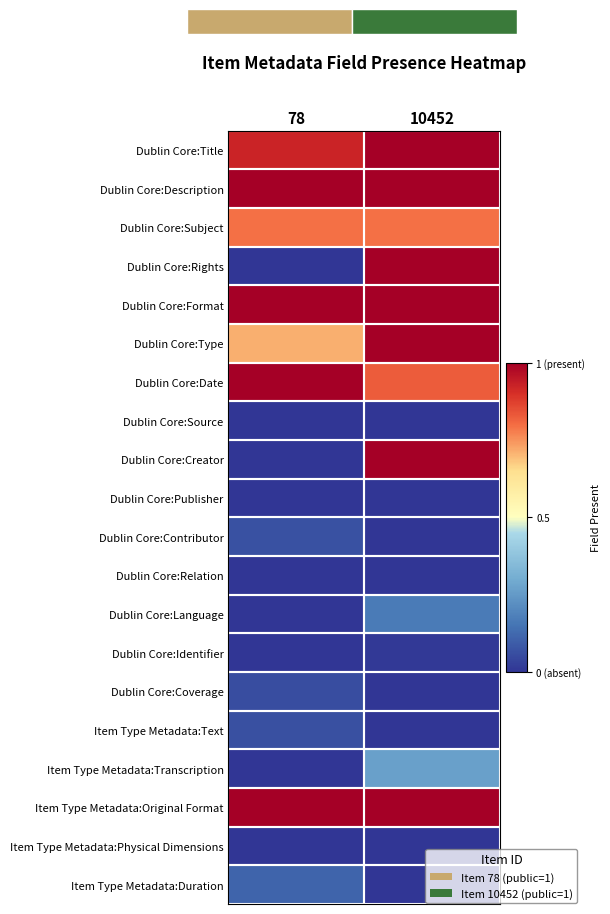

At how many categories does at least one series exceed 0?

2